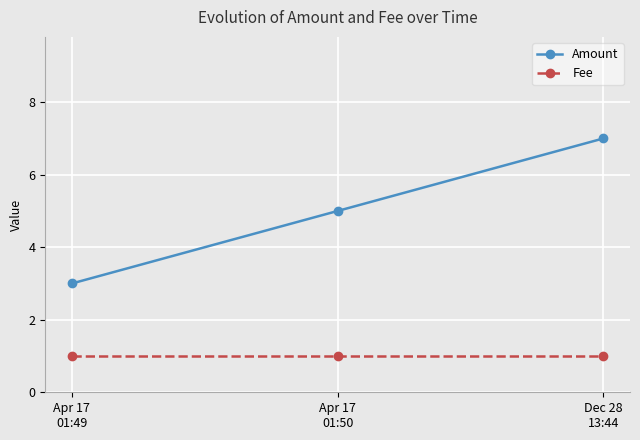

What is the value of the Fee point at the 2nd from the left?

1